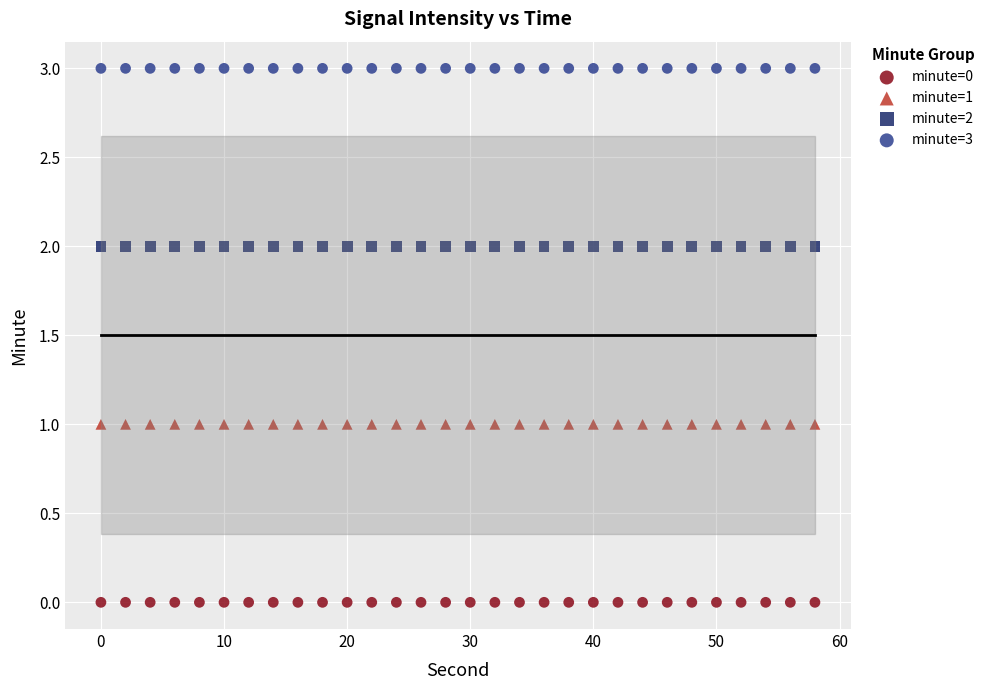

Which series contains the lowest Y value?

minute=0